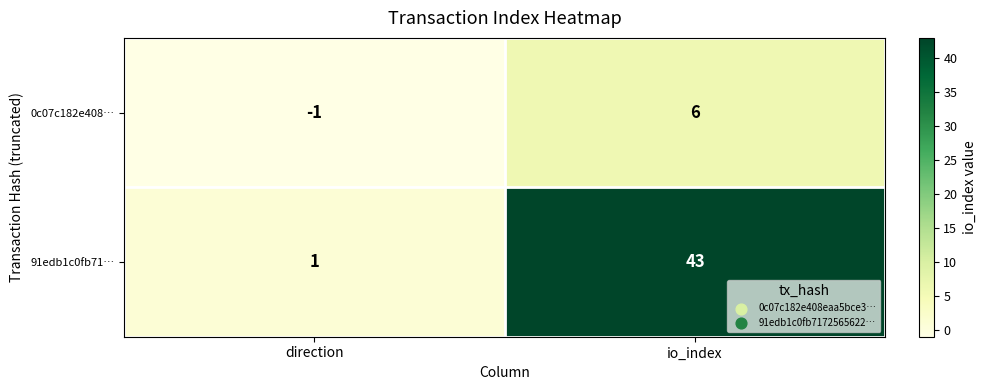

Which series has the widest spread of values?

91edb1c0fb71…